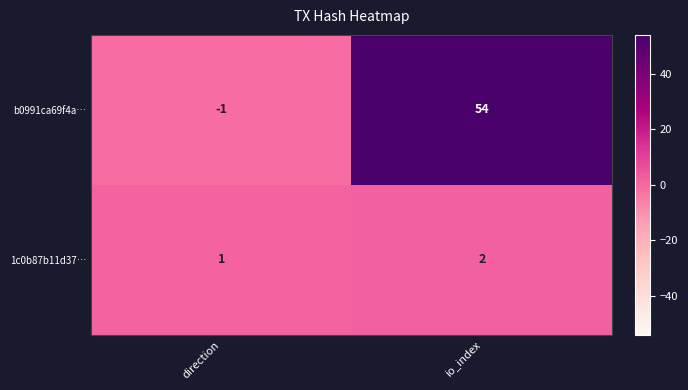

Rank the series at io_index from lowest to highest value.

1c0b87b11d37…, b0991ca69f4a…